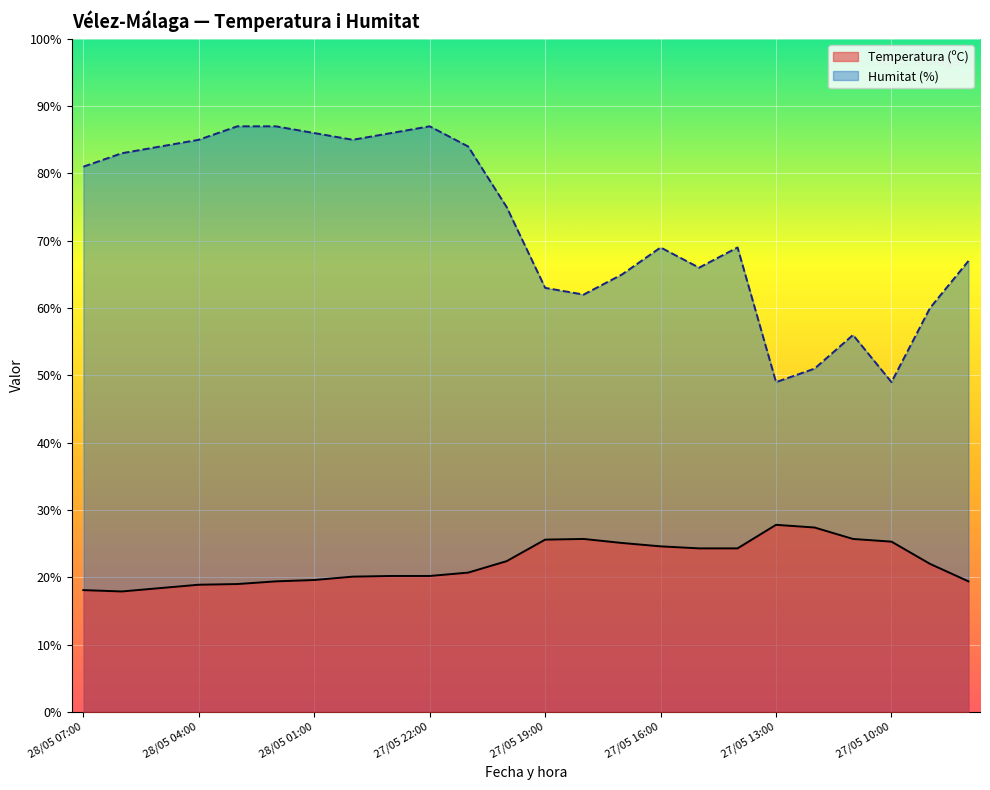

True or false: Temperatura (ºC) has a value of 19.4 at 23.

True